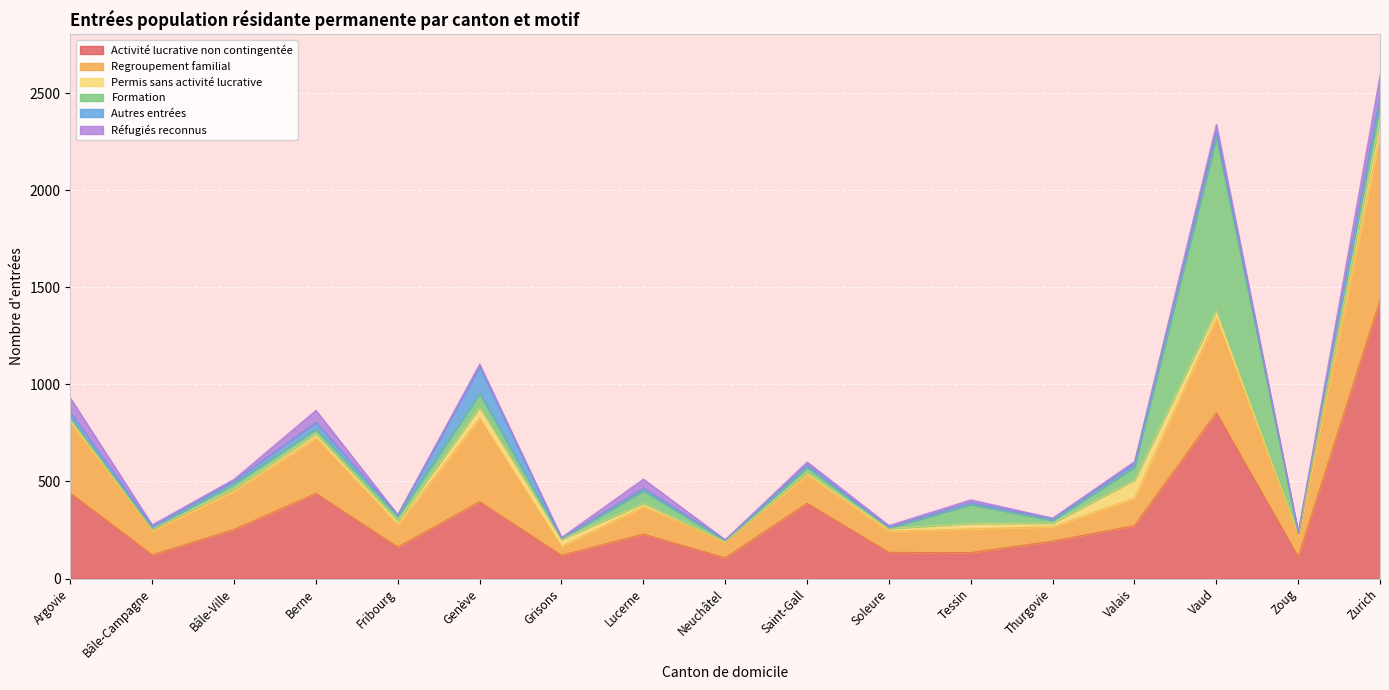

How many lines are shown in the chart?

6